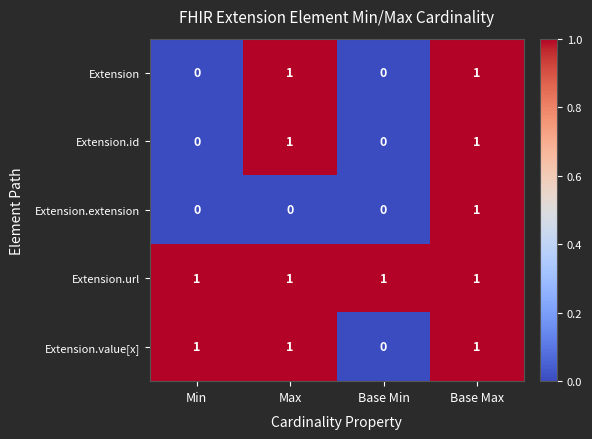

How many Extension.id values are between 0 and 1?

4